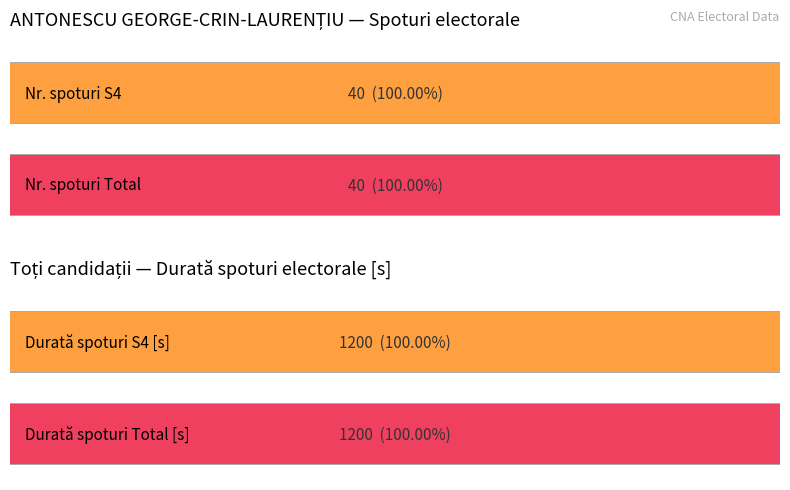

The value of Durată spoturi S4 at PONTA VICTOR-VIOREL is 397. True or false?

False